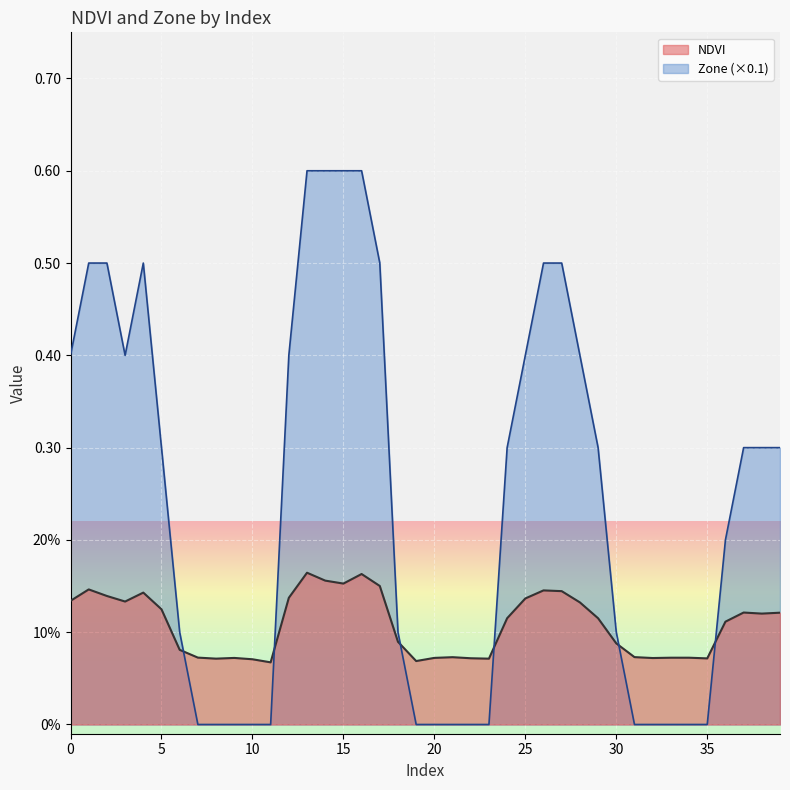

At which category does the chart reach its peak across all series?

13